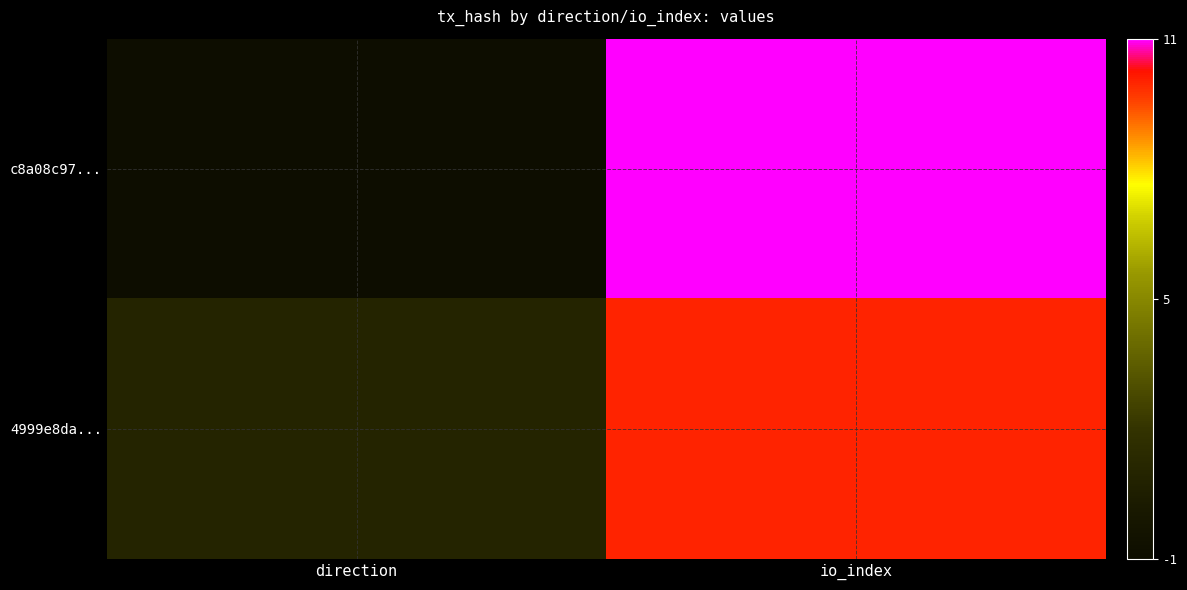

Which has a higher value, io_index or direction?

io_index